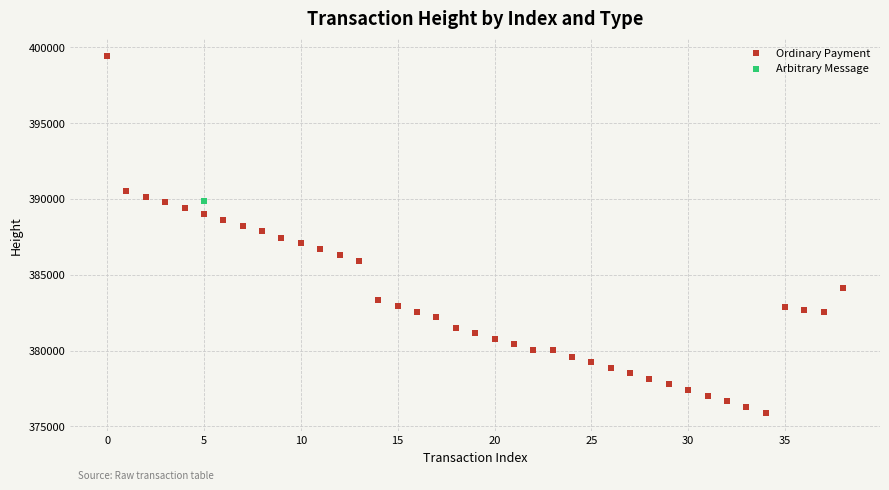

What are all the series names shown in the legend?

Ordinary Payment, Arbitrary Message